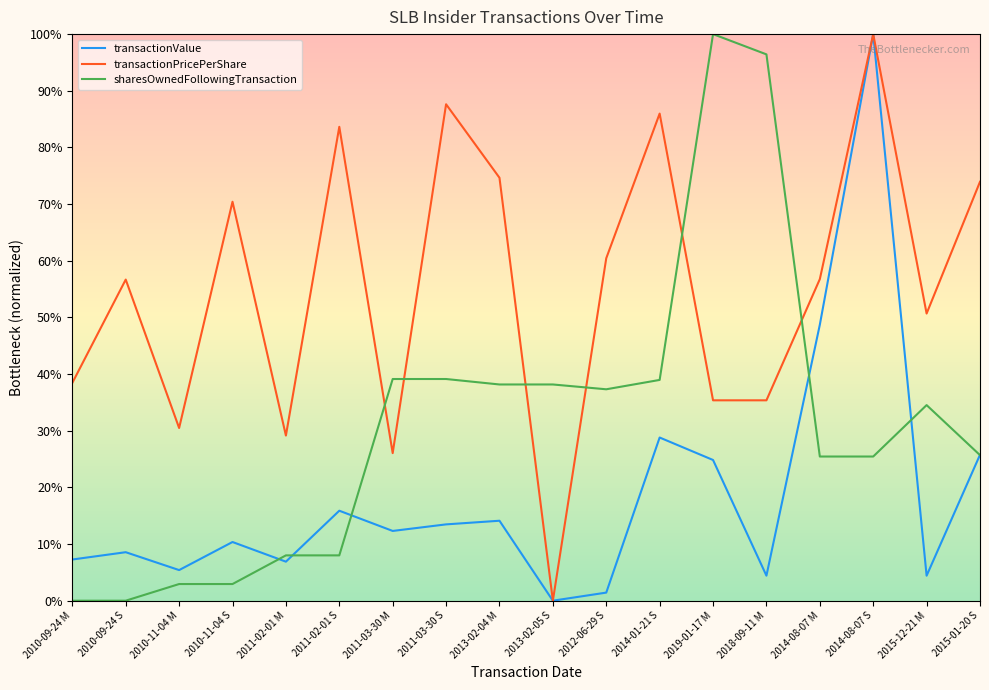

What are all the series names shown in the legend?

transactionValue, transactionPricePerShare, sharesOwnedFollowingTransaction